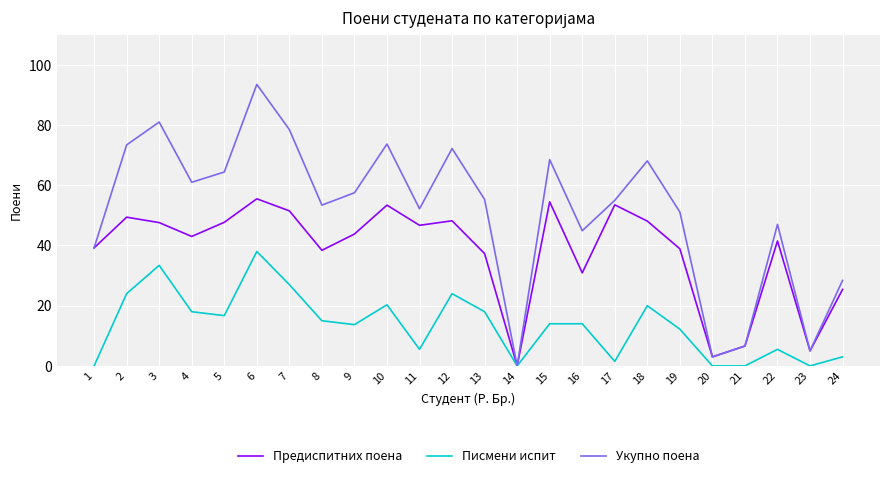

What is the spread (max minus min) of values at 13?

37.3